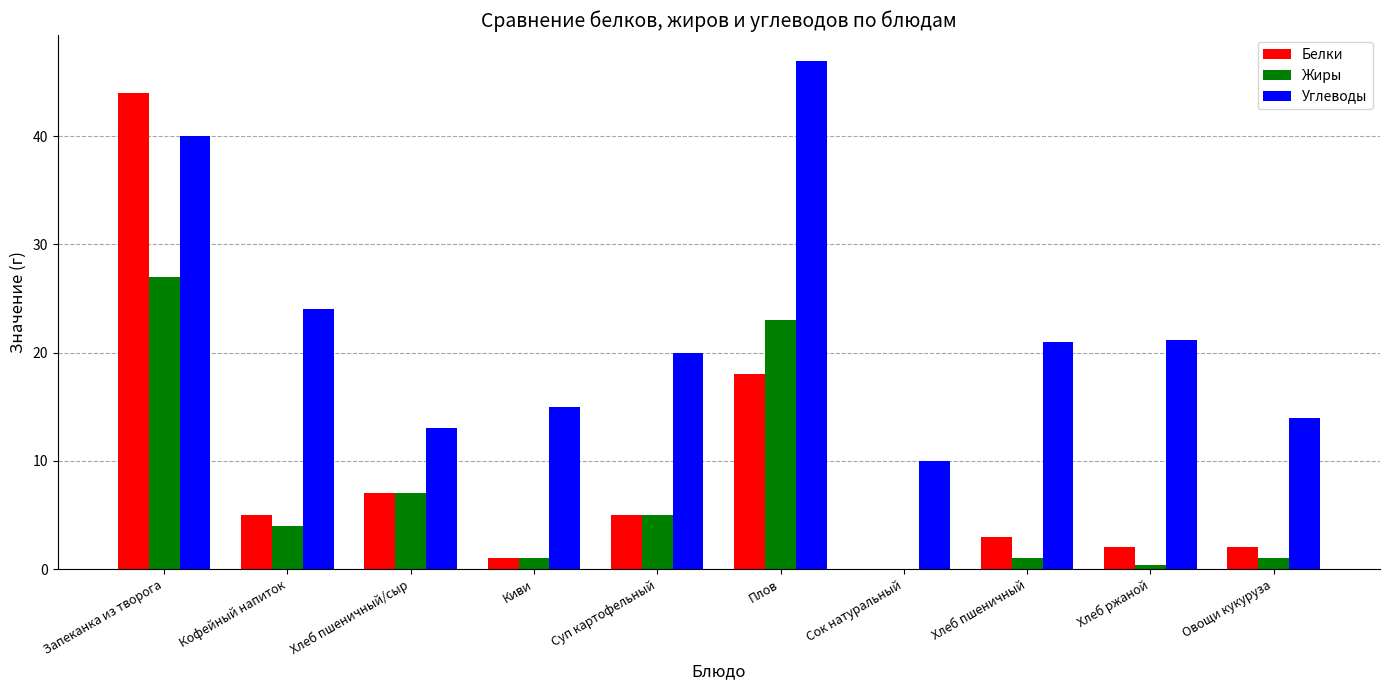

Reading right to left, what are all the values shown in this chart?

Белки: 2.0	2.0	3.0	0.0	18.0	5.0	1.0	7.0	5.0	44.0
Жиры: 1.0	0.4	1.0	0.0	23.0	5.0	1.0	7.0	4.0	27.0
Углеводы: 14.0	21.2	21.0	10.0	47.0	20.0	15.0	13.0	24.0	40.0